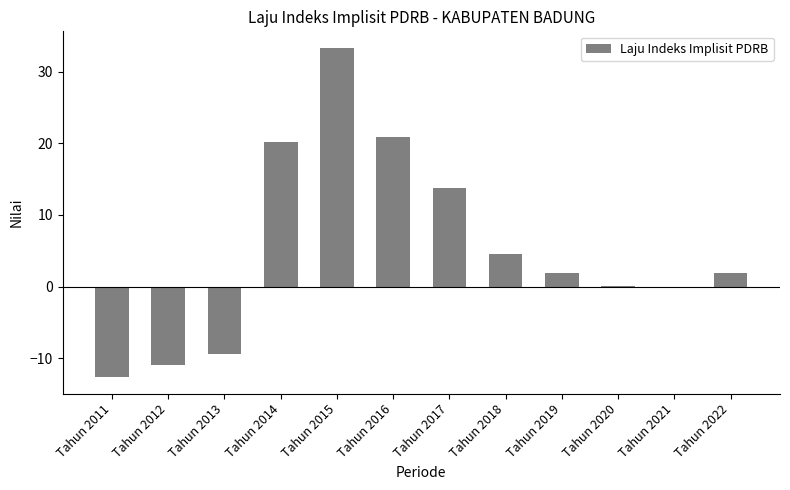

What is the approximate value at Tahun 2015?

33.4